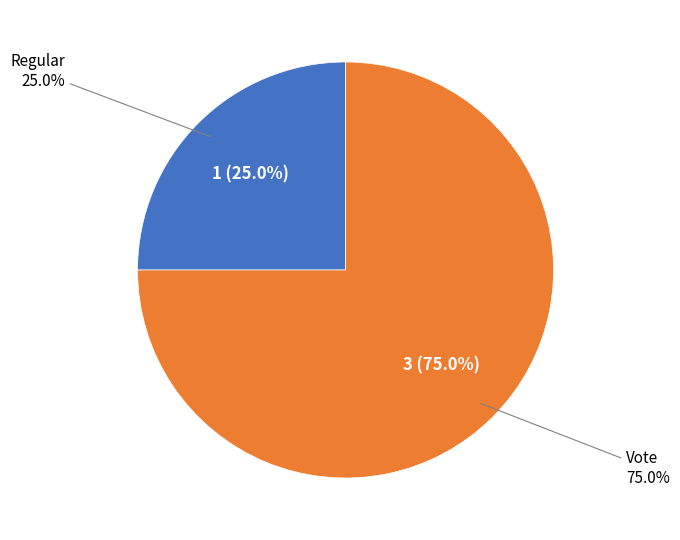

To the nearest percent, what percentage of the pie is Vote?

75%